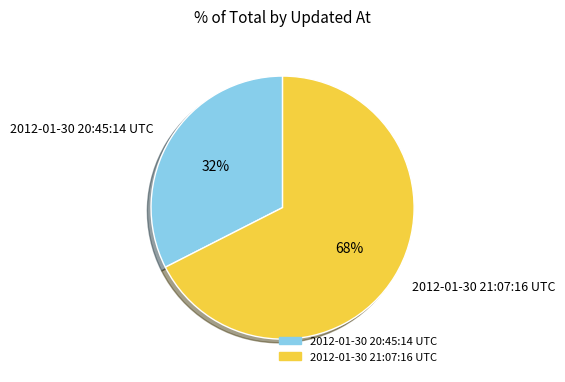

How many segments does this pie chart have?

2